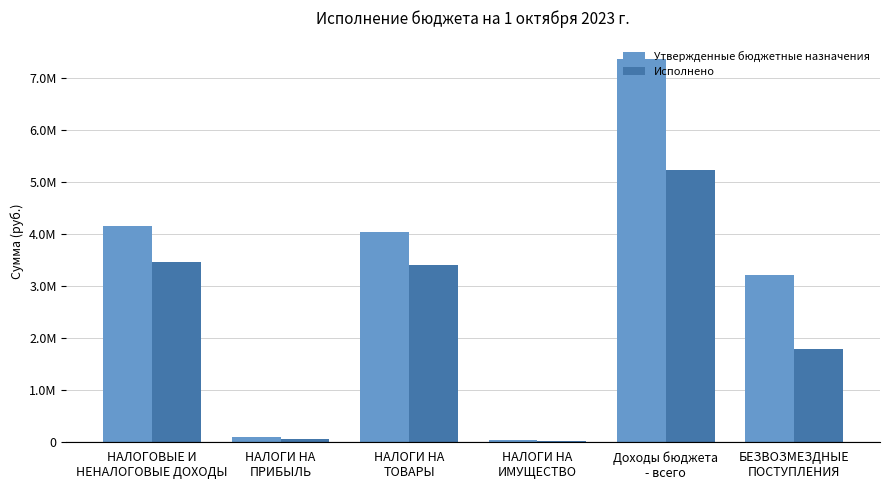

Does the chart contain stacked bars?

No